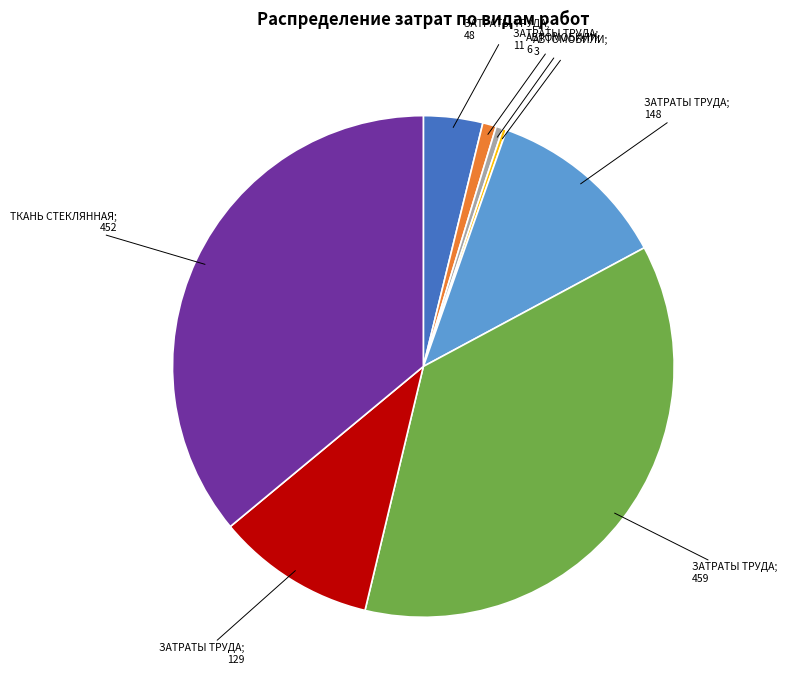

Does any single category account for the majority?

No